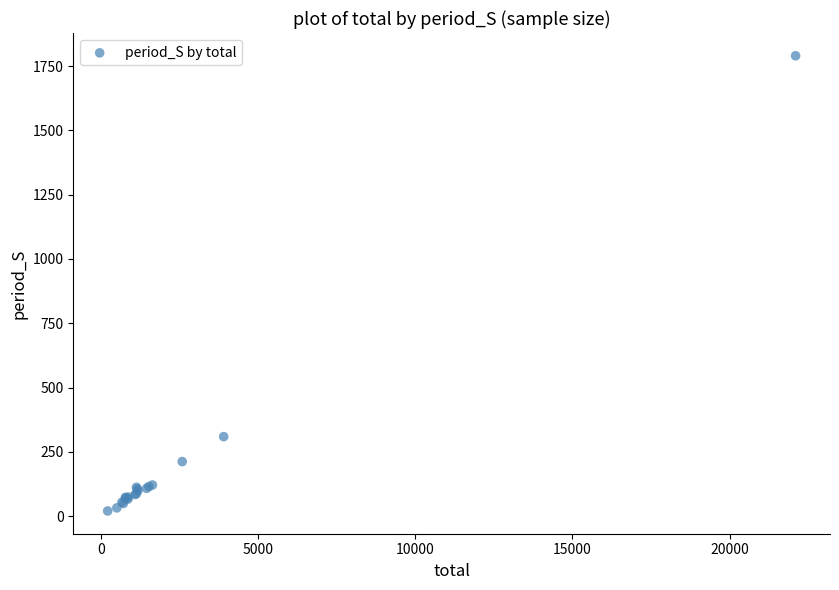

What Y value in the scatter plot is closest to 905?

309